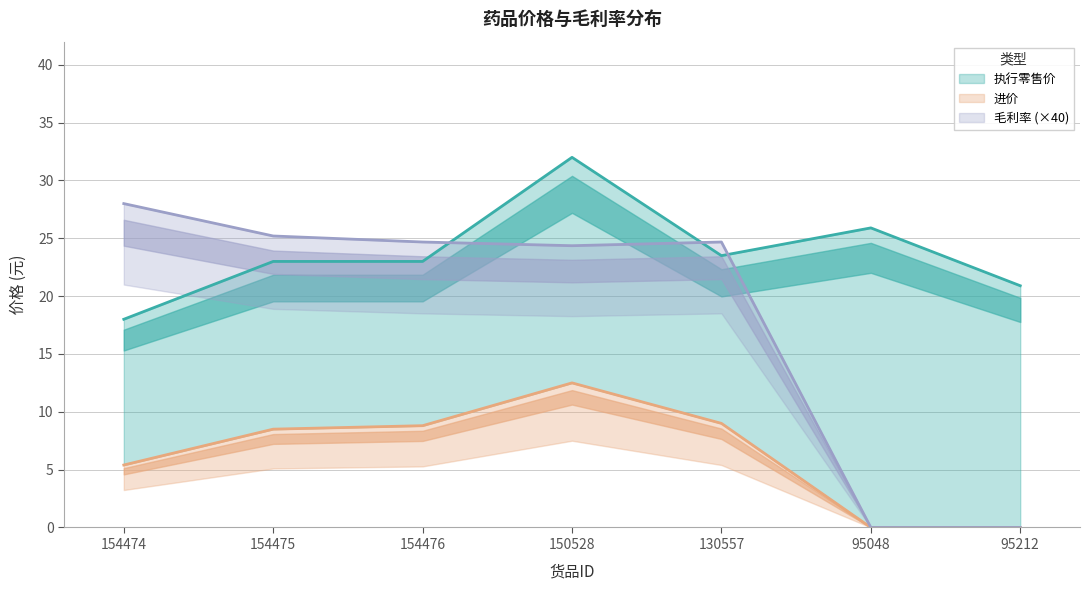

What is the sum of the 进价 values at 95048 and 154474?

5.4